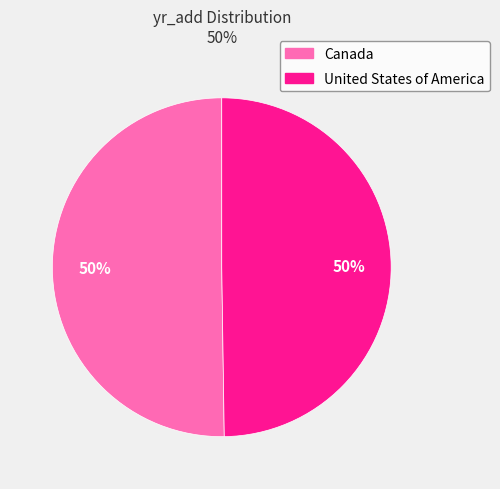

To the nearest percent, what percentage of the pie is United States of America?

50%